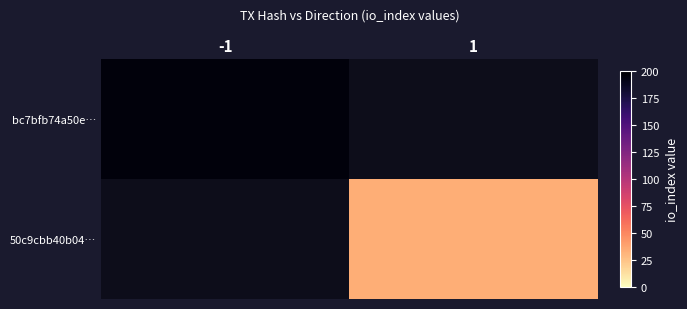

Rank the series by their average value, from lowest to highest.

bc7bfb74a50e…, 50c9cbb40b04…